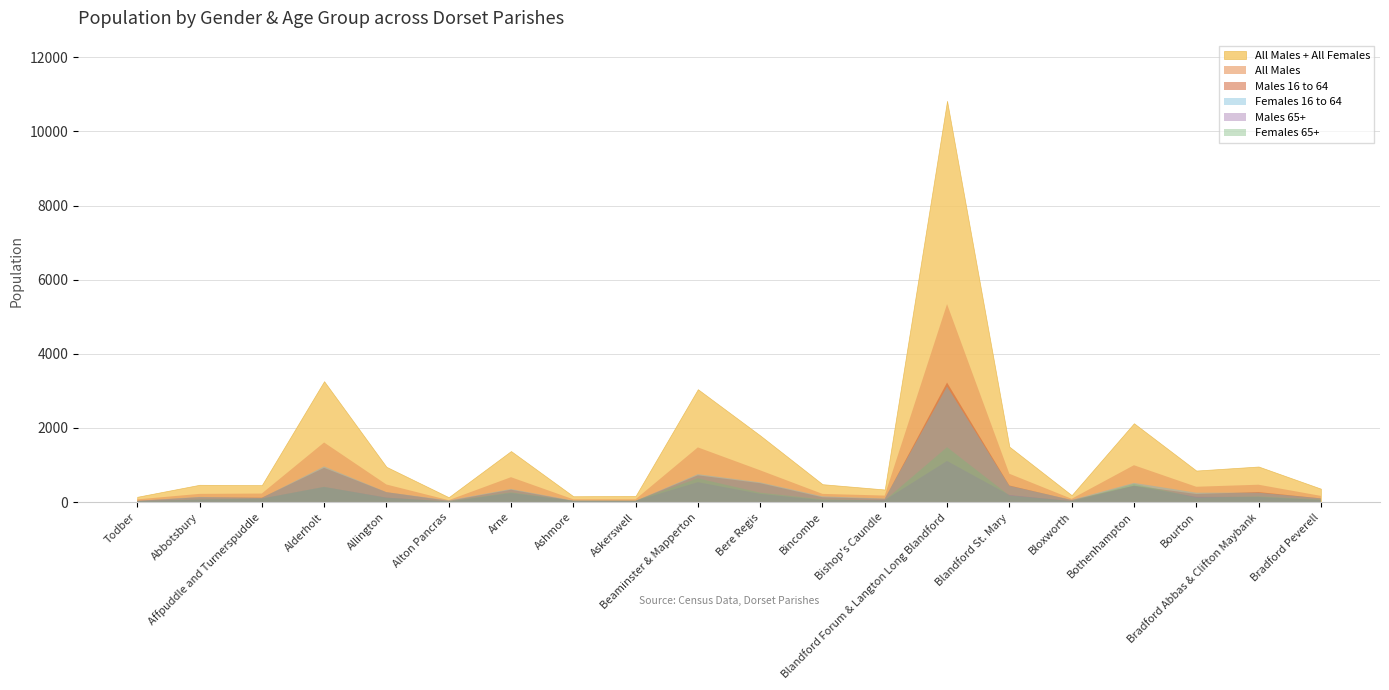

At which category is the sum across all series the highest?

Blandford Forum & Langton Long Blandford